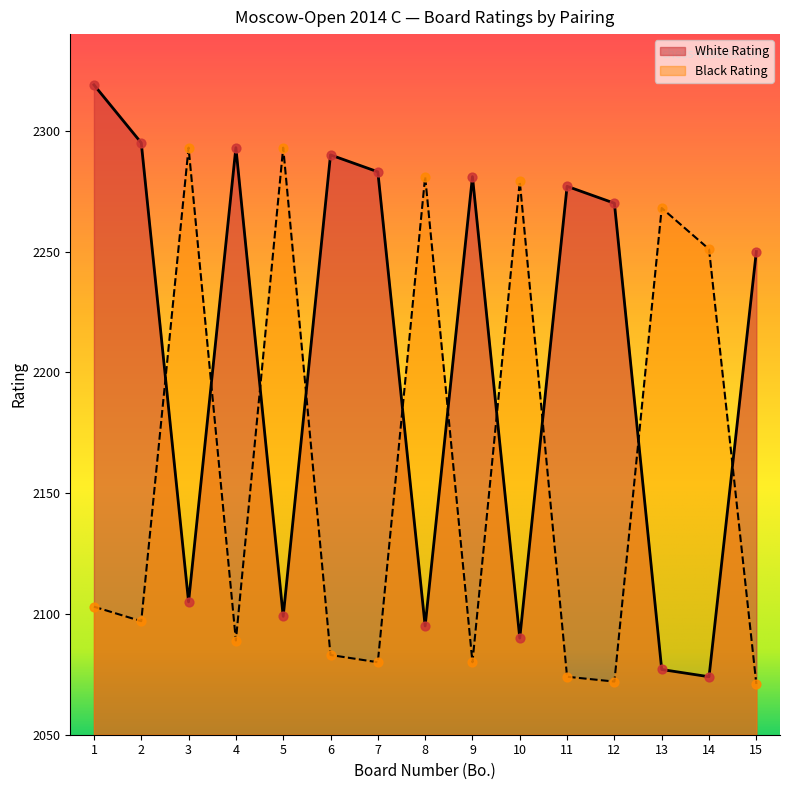

At how many categories does at least one series exceed 2224?

15